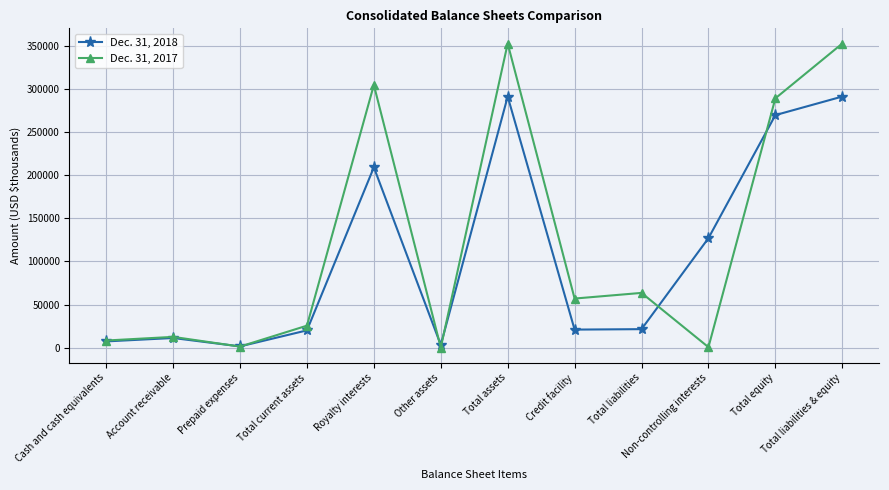

Which series has the widest spread of values?

Dec. 31, 2017